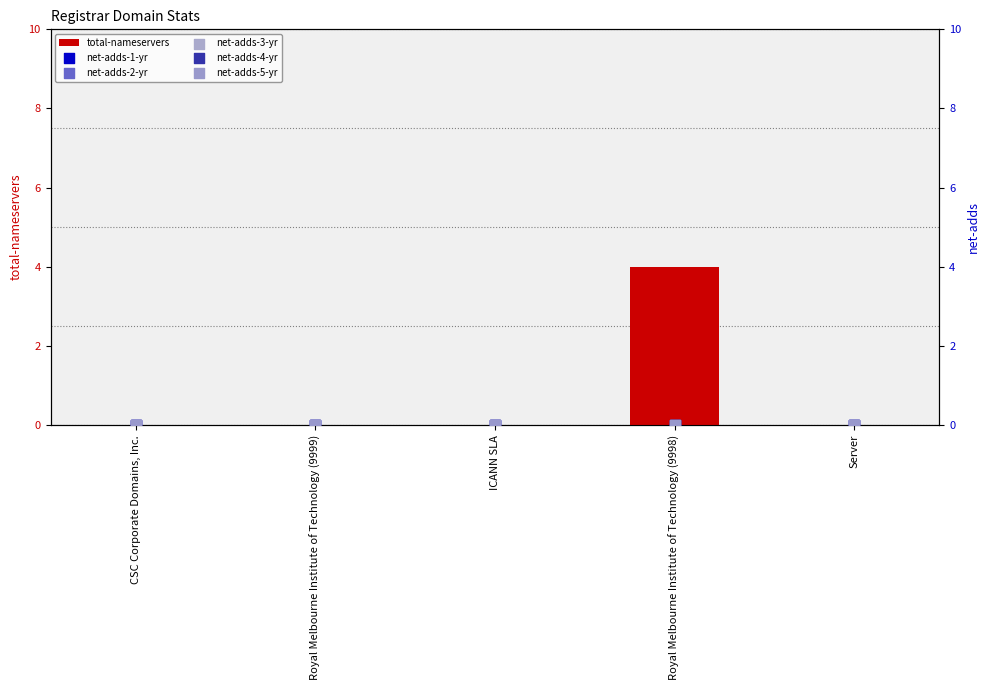

Is the value of net-adds-3-yr at CSC Corporate Domains, Inc. greater than the value of net-adds-4-yr at Server?

No